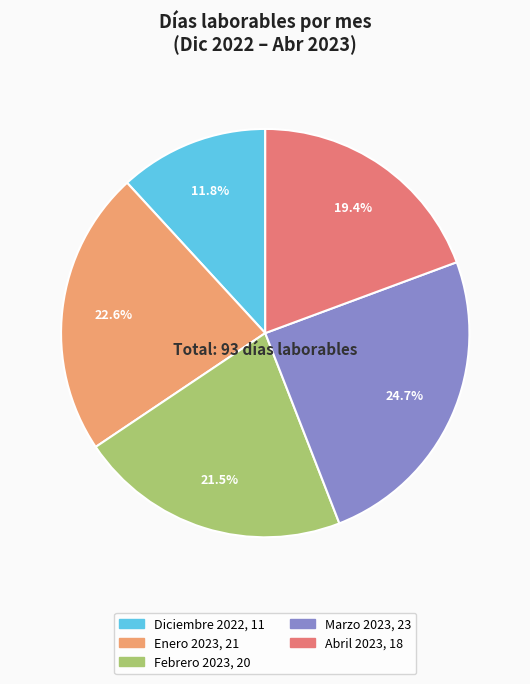

Between Abril 2023 and Febrero 2023, which is larger?

Febrero 2023